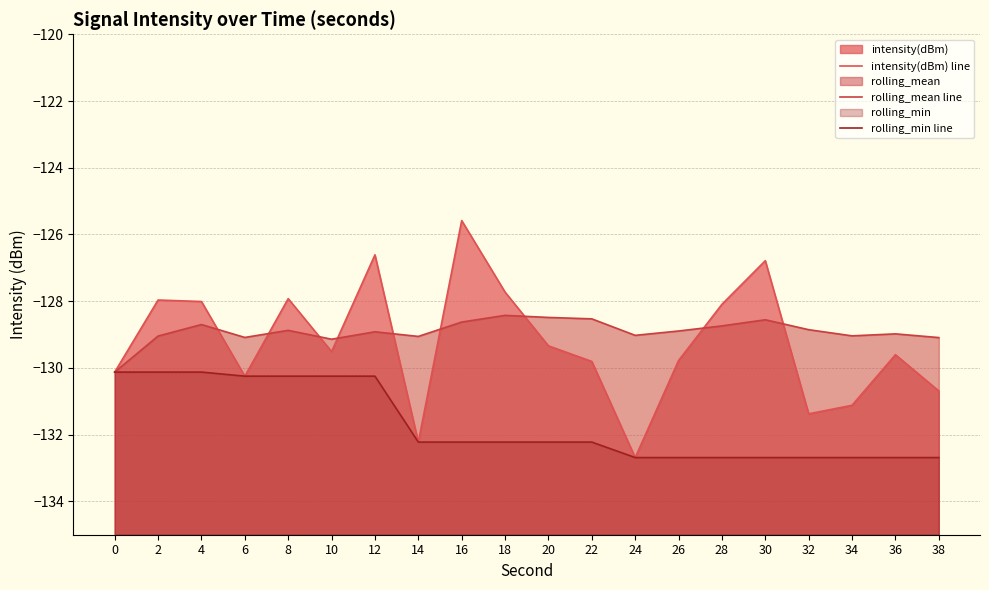

Which series changed the most between 30 and 36?

intensity(dBm) line